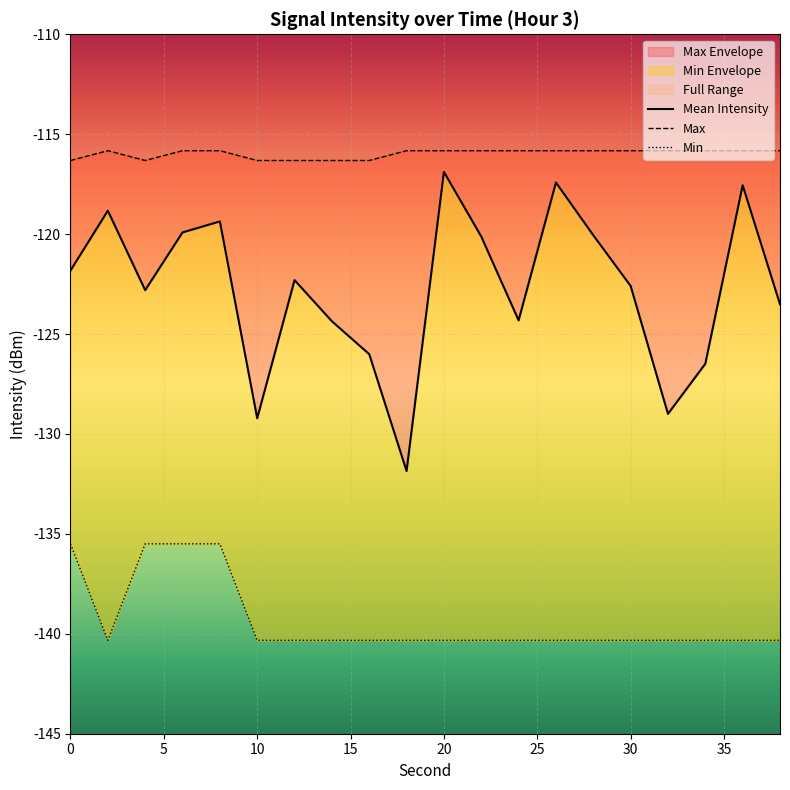

Is the value of rolling_min at 0 greater than the value of rolling_max at 36?

No